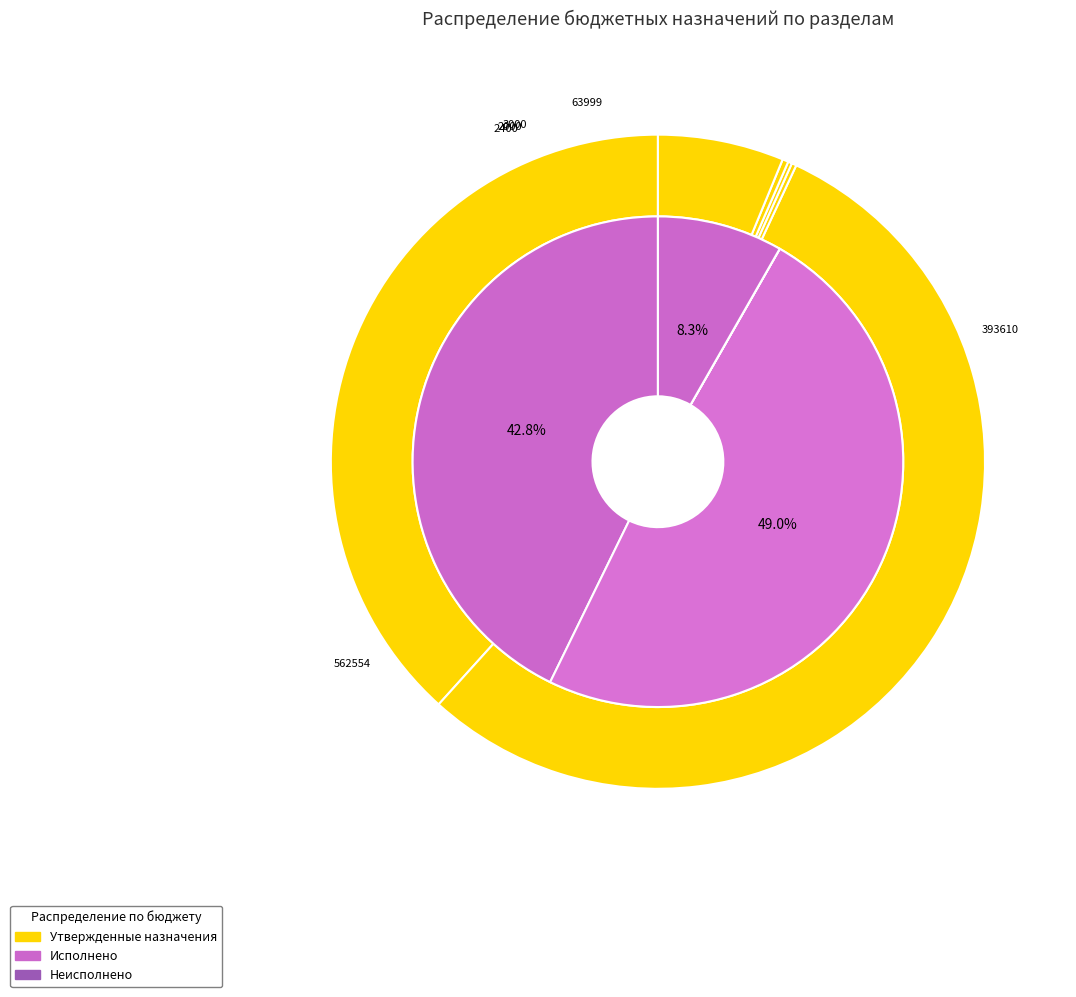

Is the sum of Другие общегосударственные вопросы and Резервные фонды greater than half?

No